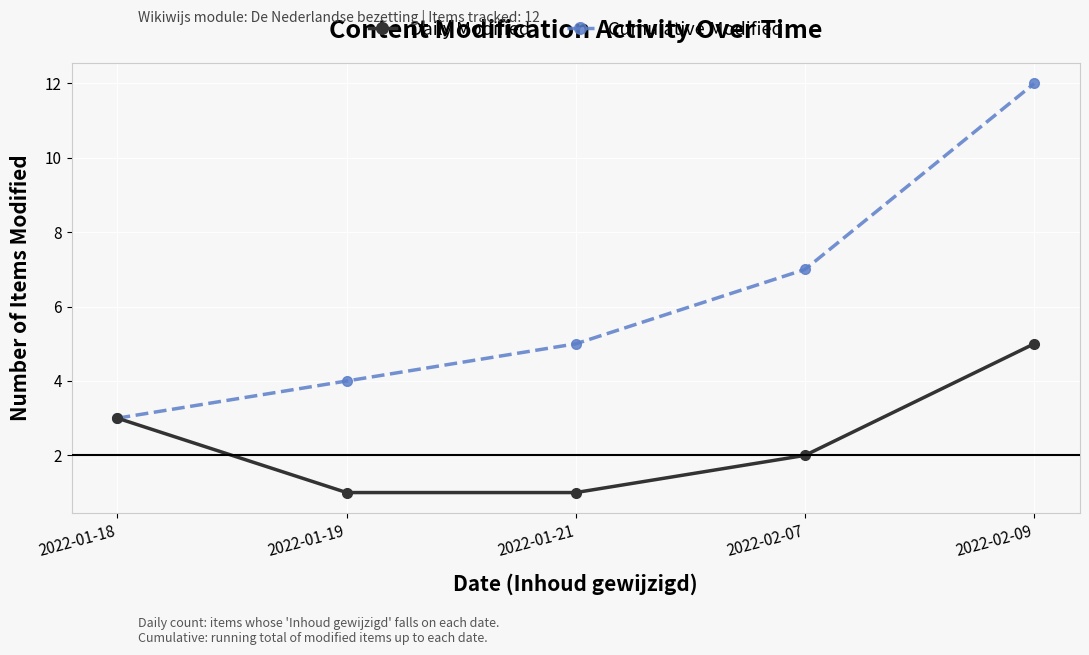

Which series has the widest spread of values?

Cumulative Modified